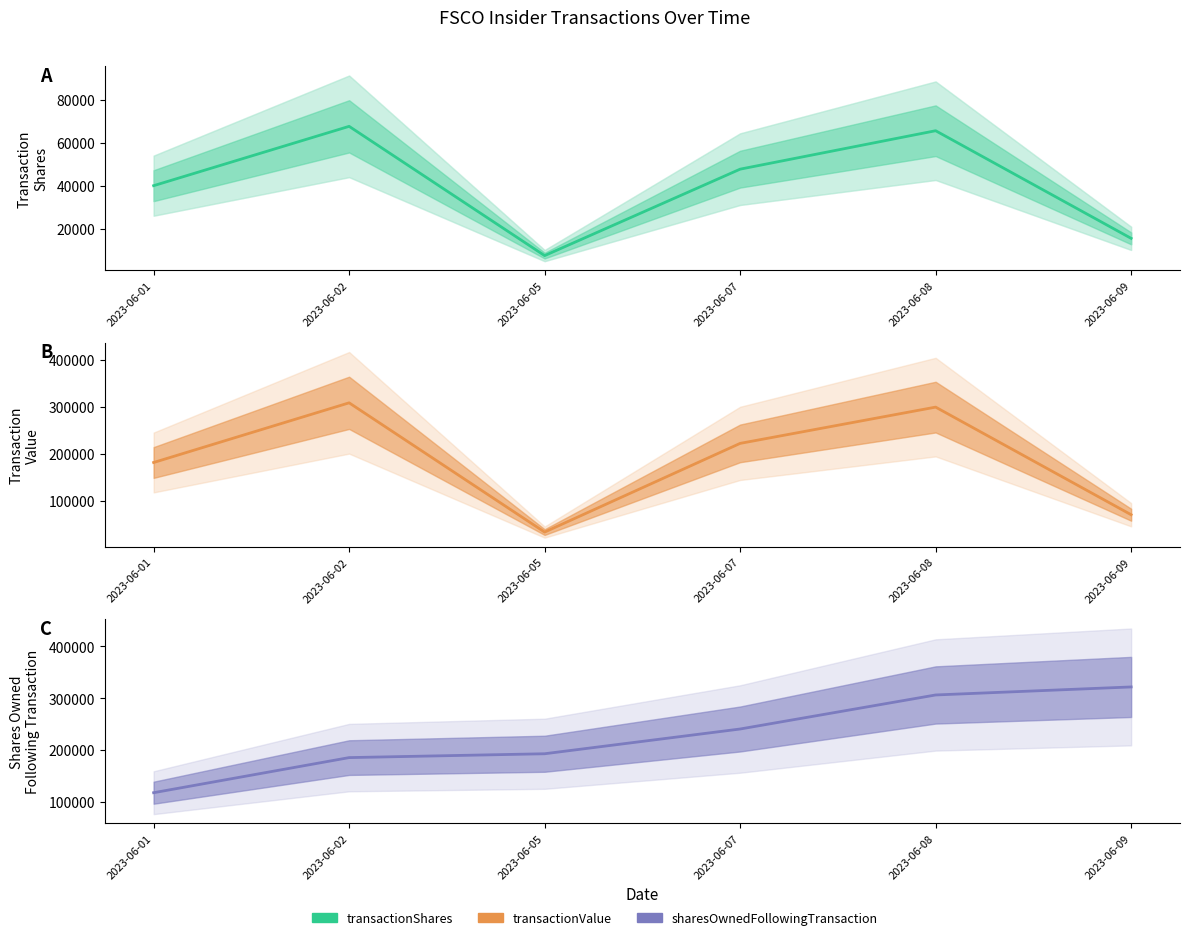

How many lines are shown in the chart?

3